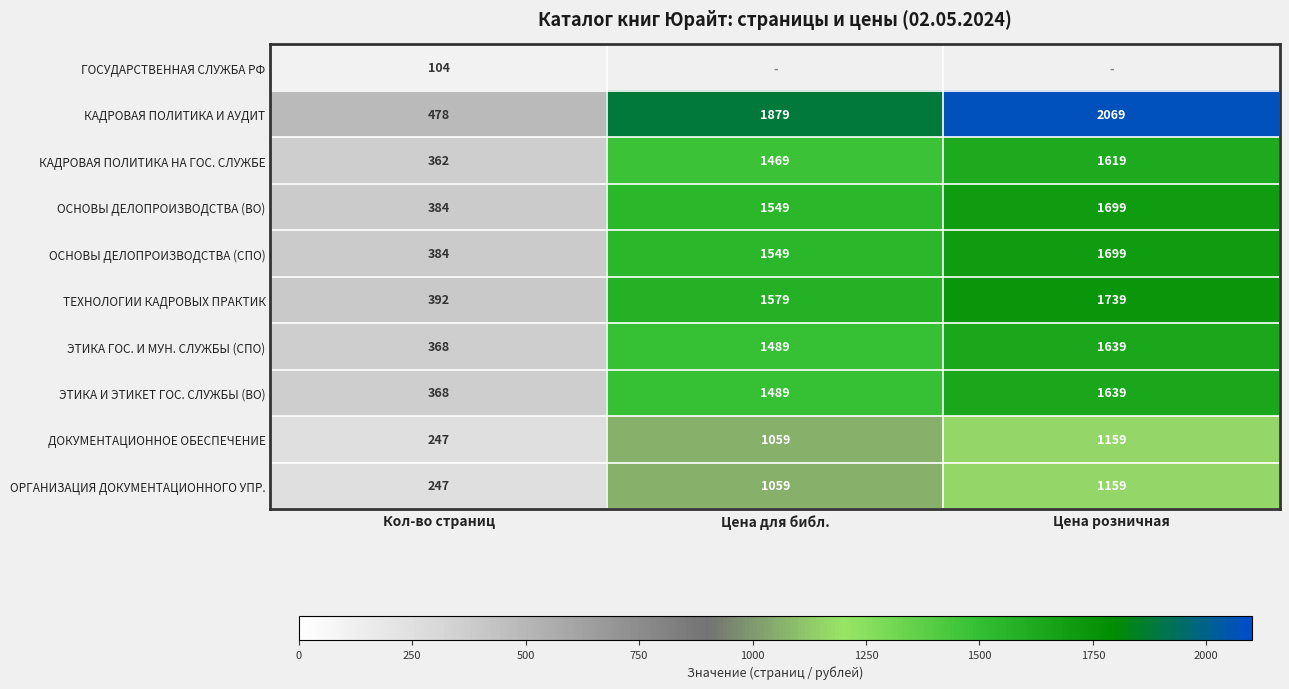

How many КАДРОВАЯ ПОЛИТИКА НА ГОС. СЛУЖБЕ values are between 362 and 1619?

3